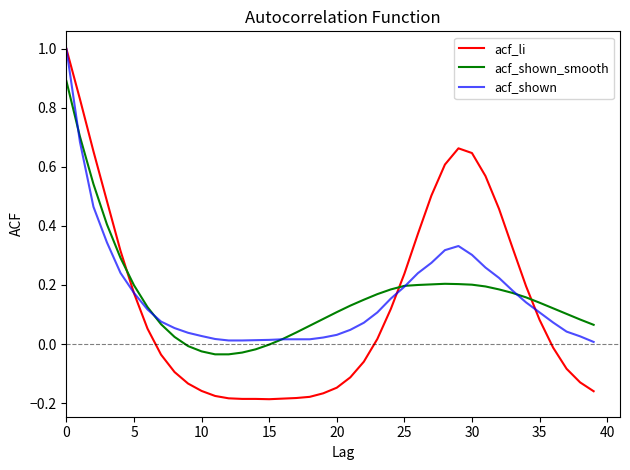

Which series has the largest range (max minus min)?

acf_li